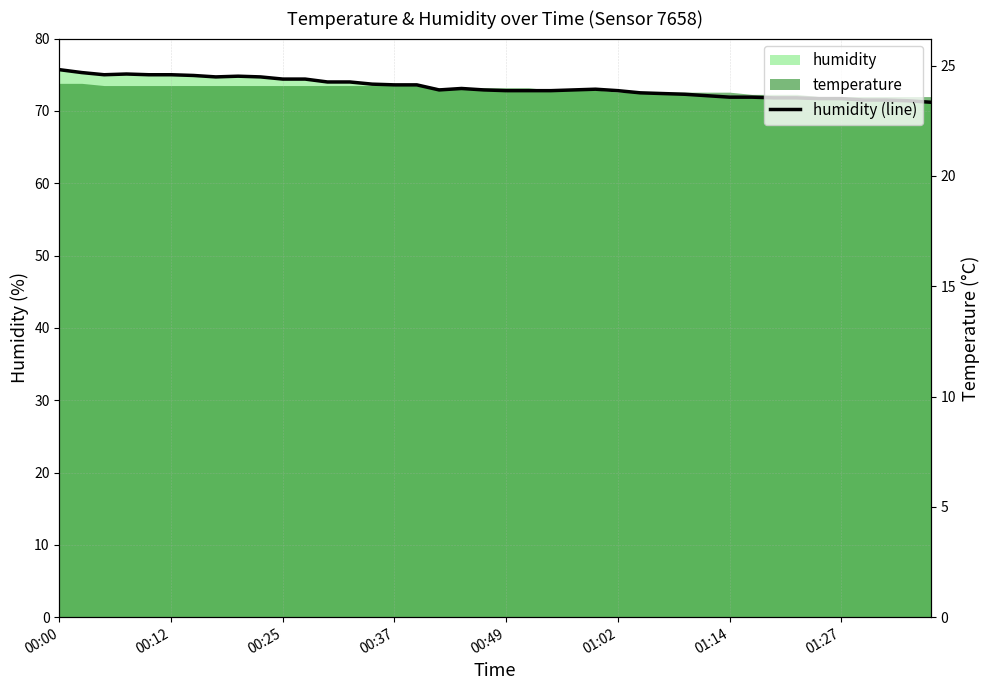

Which label corresponds to the largest value in the chart?

00:00